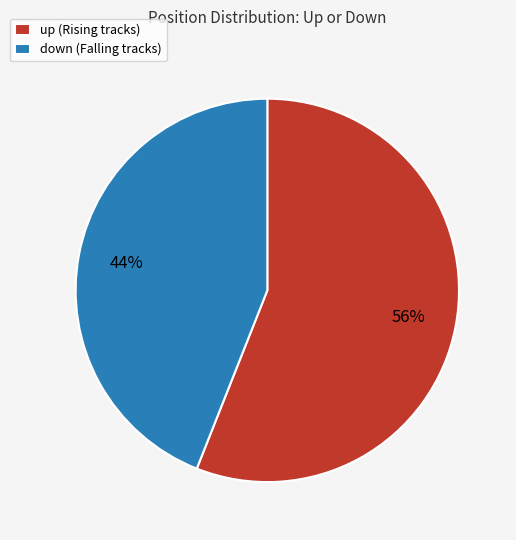

Which slice is the smallest?

down